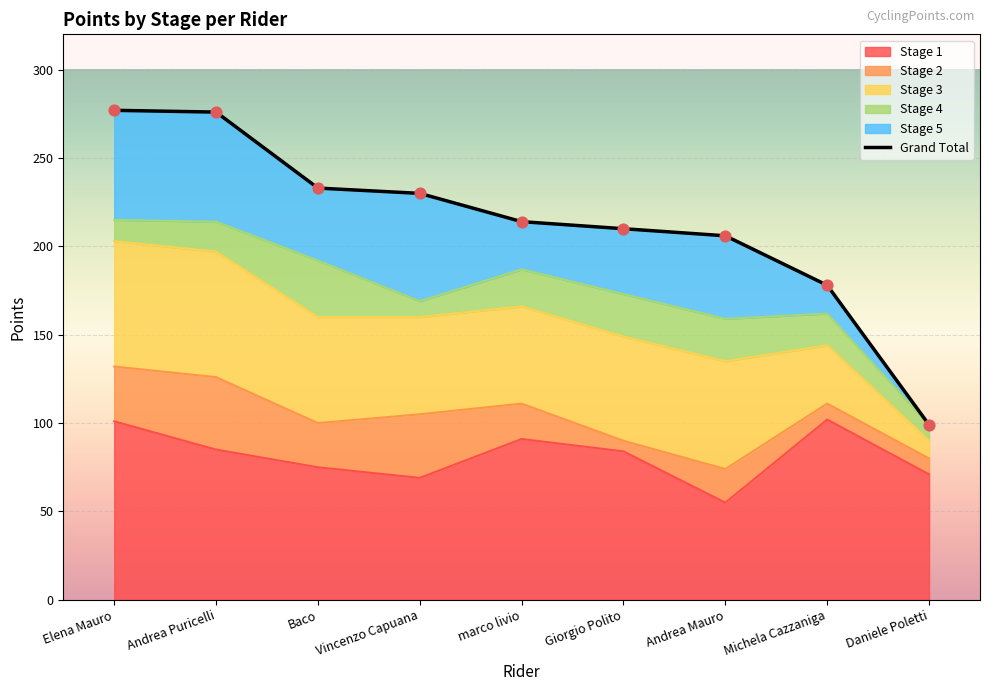

What is the total value across all series at Giorgio Polito?

420